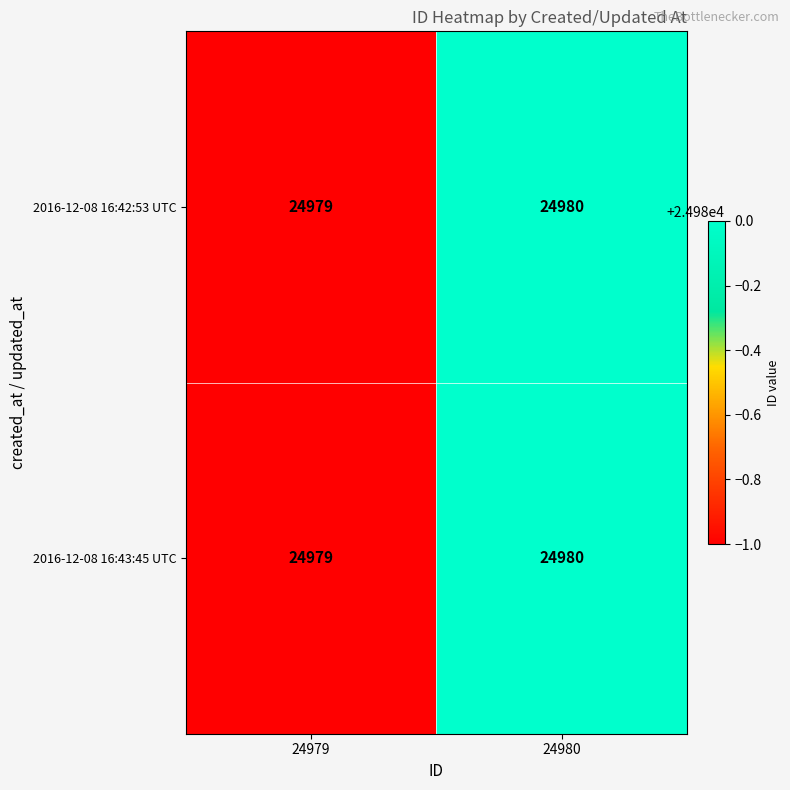

Which label corresponds to the smallest value in the chart?

24979